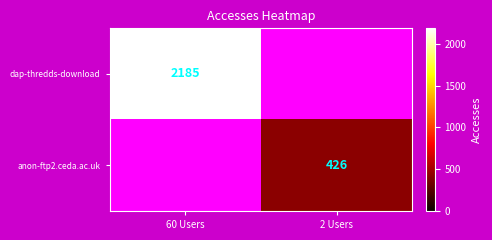

Is the value of dap-thredds-download at 60 Users greater than the value of anon-ftp2.ceda.ac.uk at 2 Users?

Yes